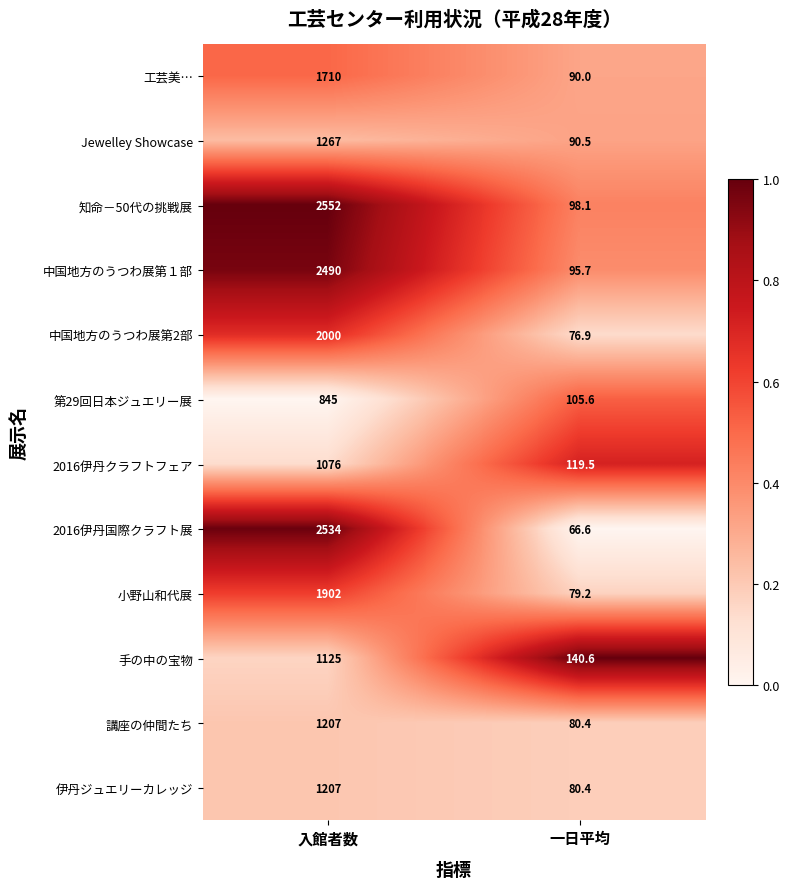

Which series has the largest range (max minus min)?

2016伊丹国際クラフト展